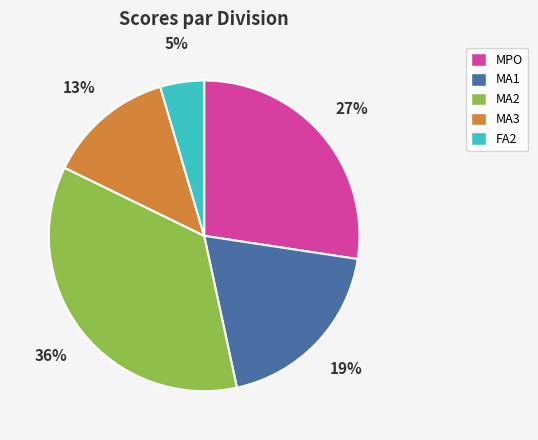

Does any single category account for the majority?

No